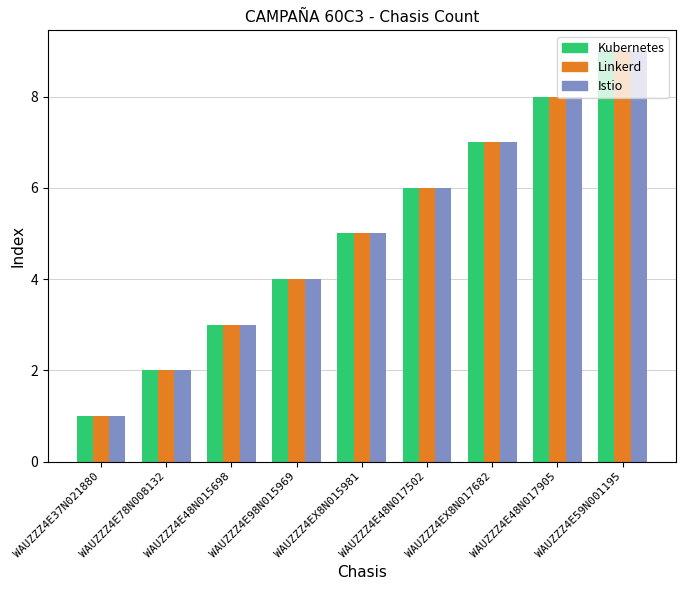

Rank the categories by Linkerd value from lowest to highest.

WAUZZZ4E37N021880, WAUZZZ4E78N008132, WAUZZZ4E48N015698, WAUZZZ4E98N015969, WAUZZZ4EX8N015981, WAUZZZ4E48N017502, WAUZZZ4EX8N017682, WAUZZZ4E48N017905, WAUZZZ4E59N001195